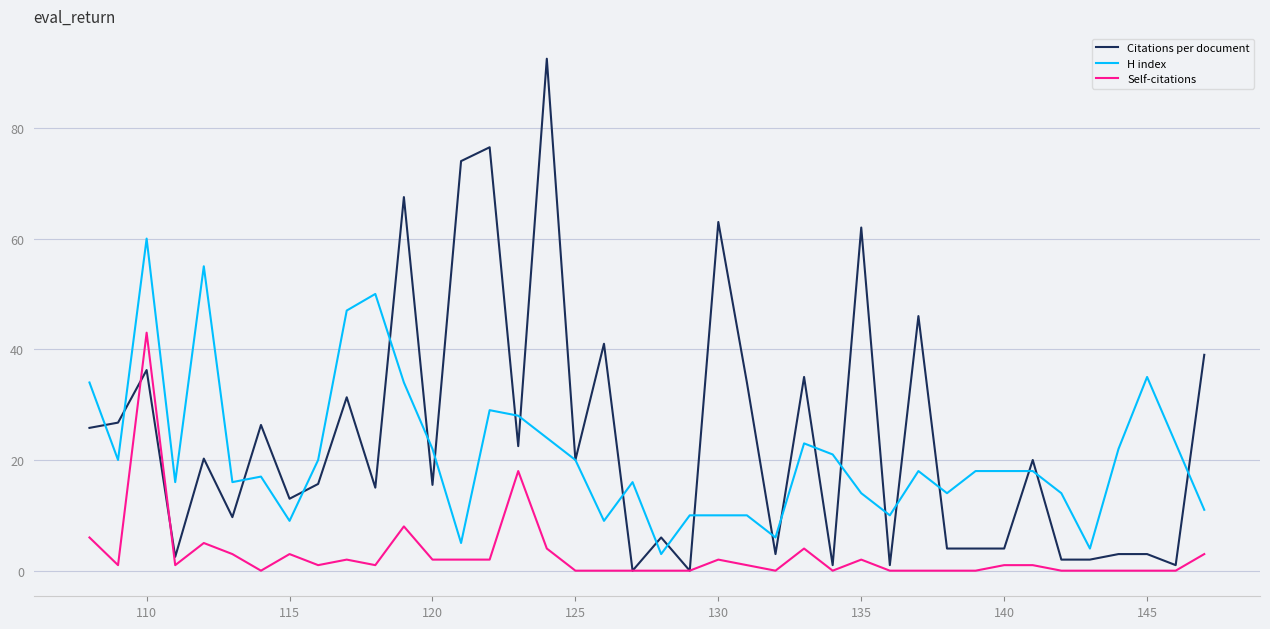

At how many categories does at least one series exceed 47?

9